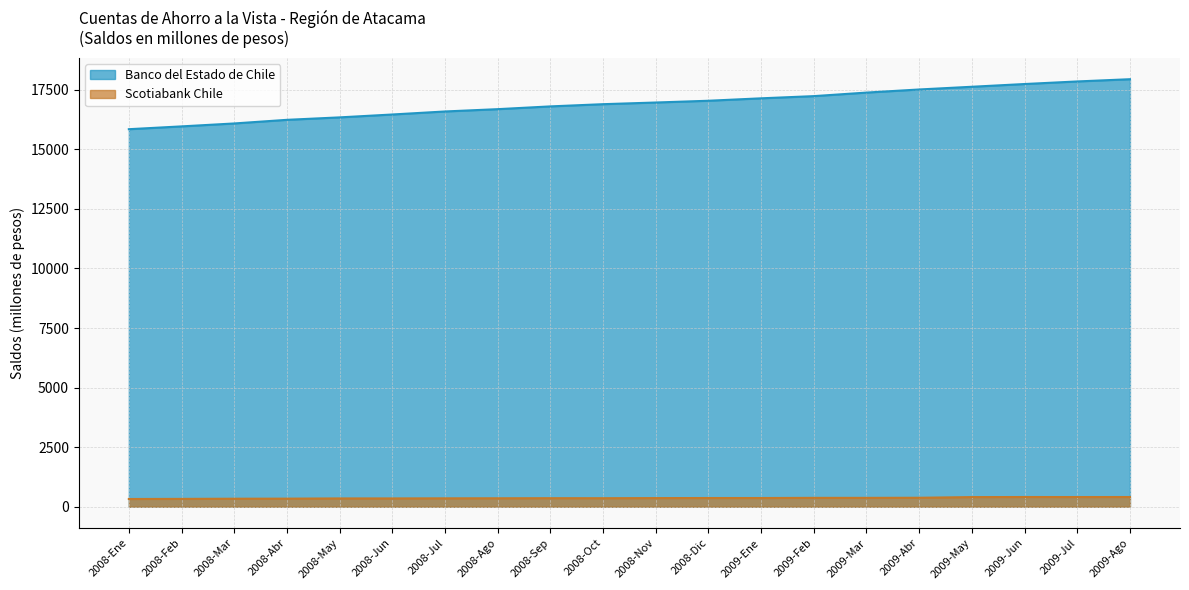

True or false: Banco del Estado de Chile and Scotiabank Chile cross at least once.

False